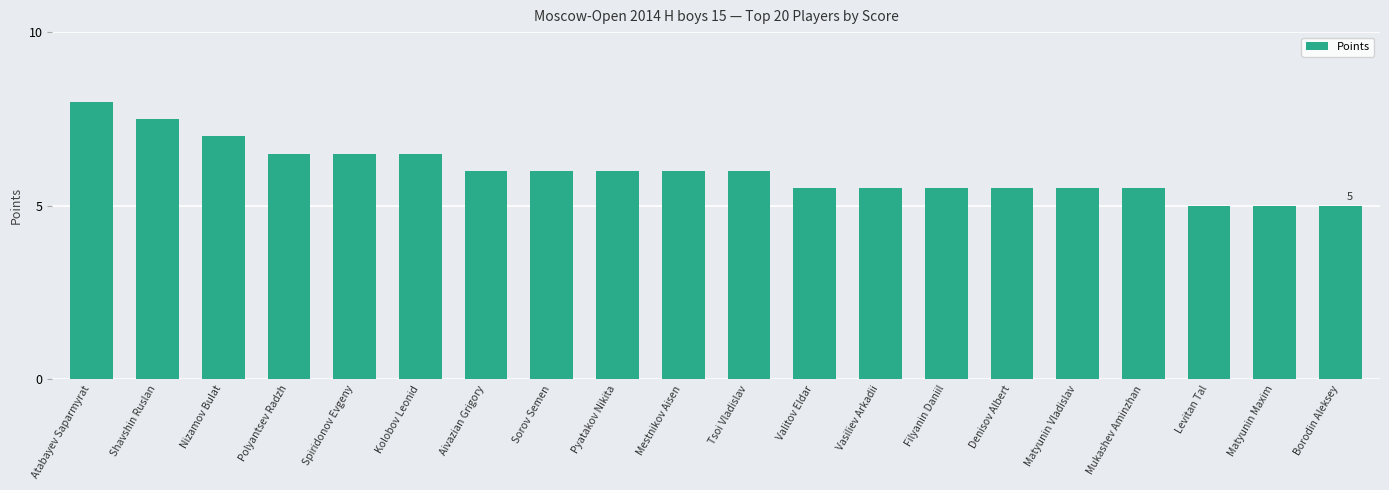

What is the maximum value shown in the chart?

8.0